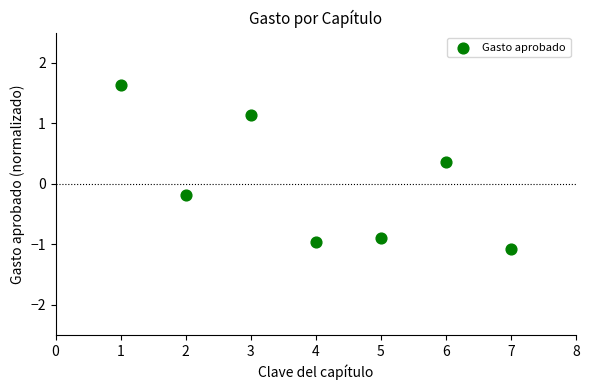

What is the range of Y values (max minus min)?

2.7